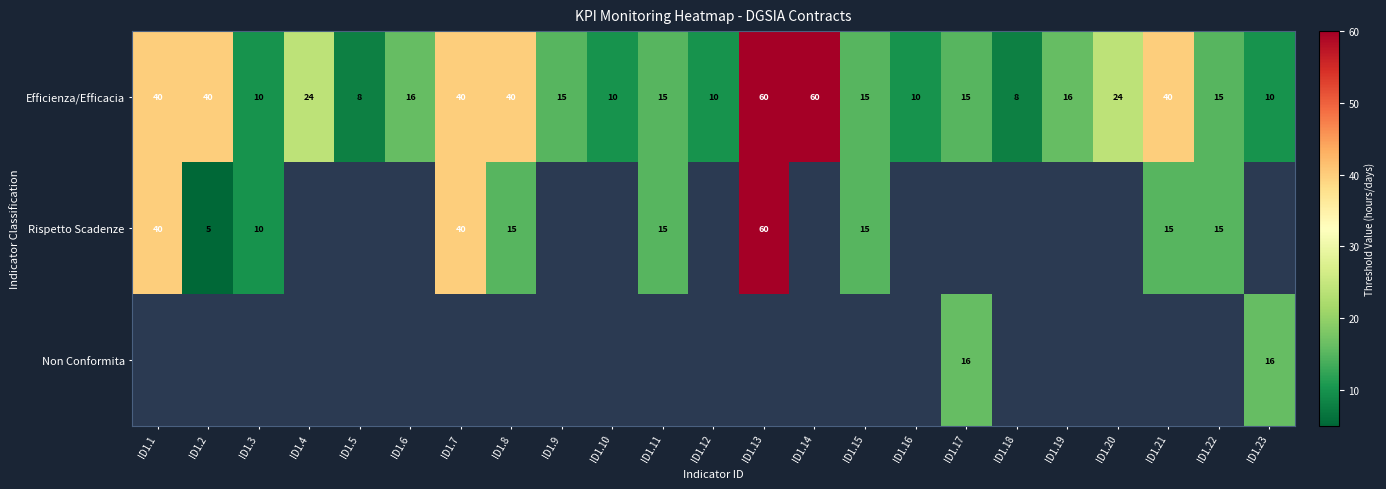

What is the difference between the second highest and second lowest values in the Efficienza/Efficacia series?

52